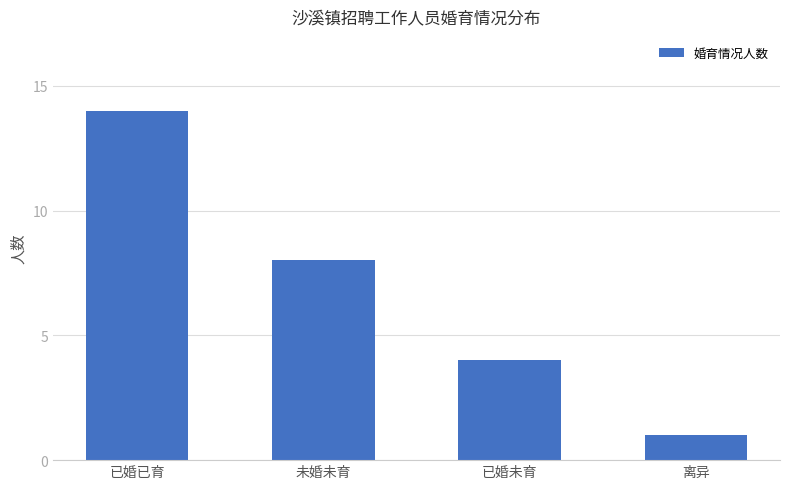

How many bars are there in total?

4